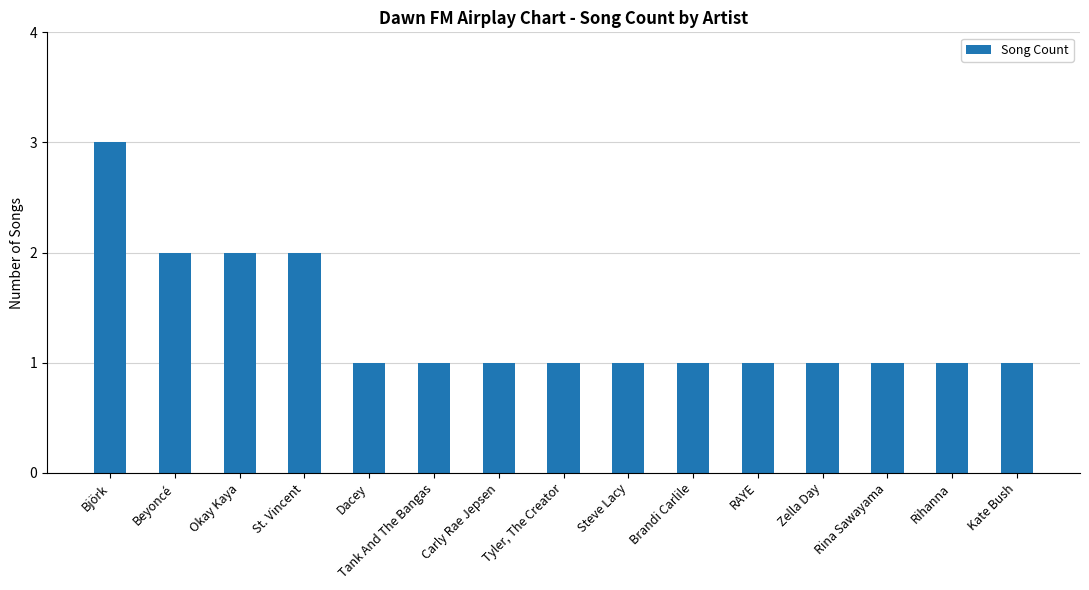

What position from the right is Tyler, The Creator?

8